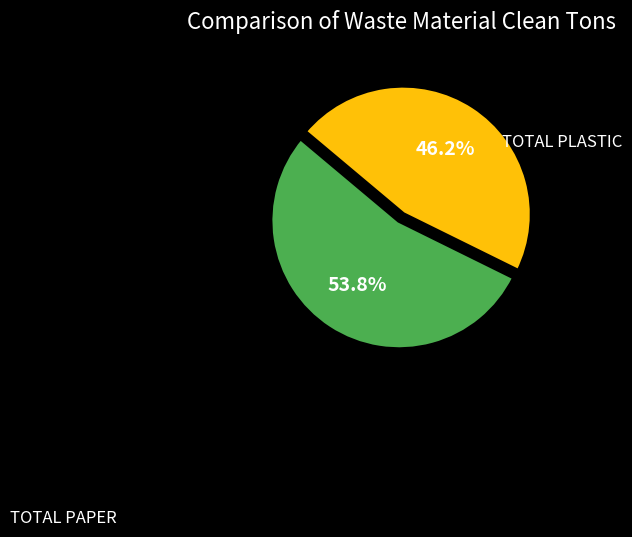

Does any single category account for the majority?

Yes